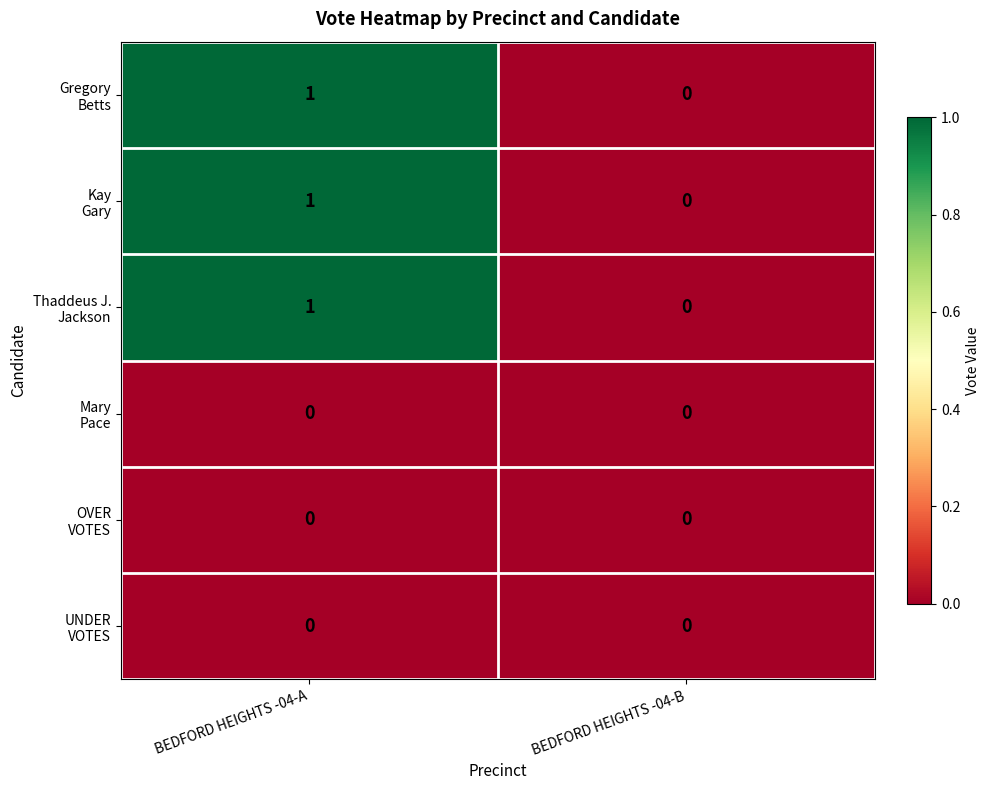

How many data points does each series have?

2